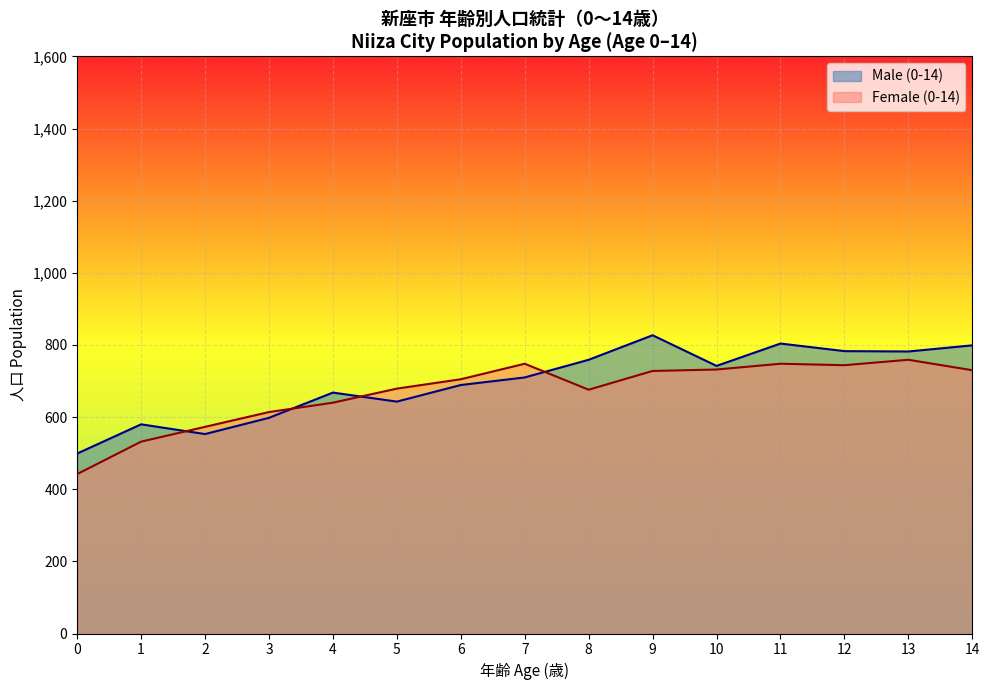

Reading left to right, transcribe all the data shown in this chart.

Female (0-4): 442	532	573	614	640
Male (0-4): 499	580	553	598	668
Female (5-9): 679	705	748	676	728
Male (5-9): 643	689	710	759	827
Female (10-14): 732	748	744	759	730
Male (10-14): 742	804	783	782	799